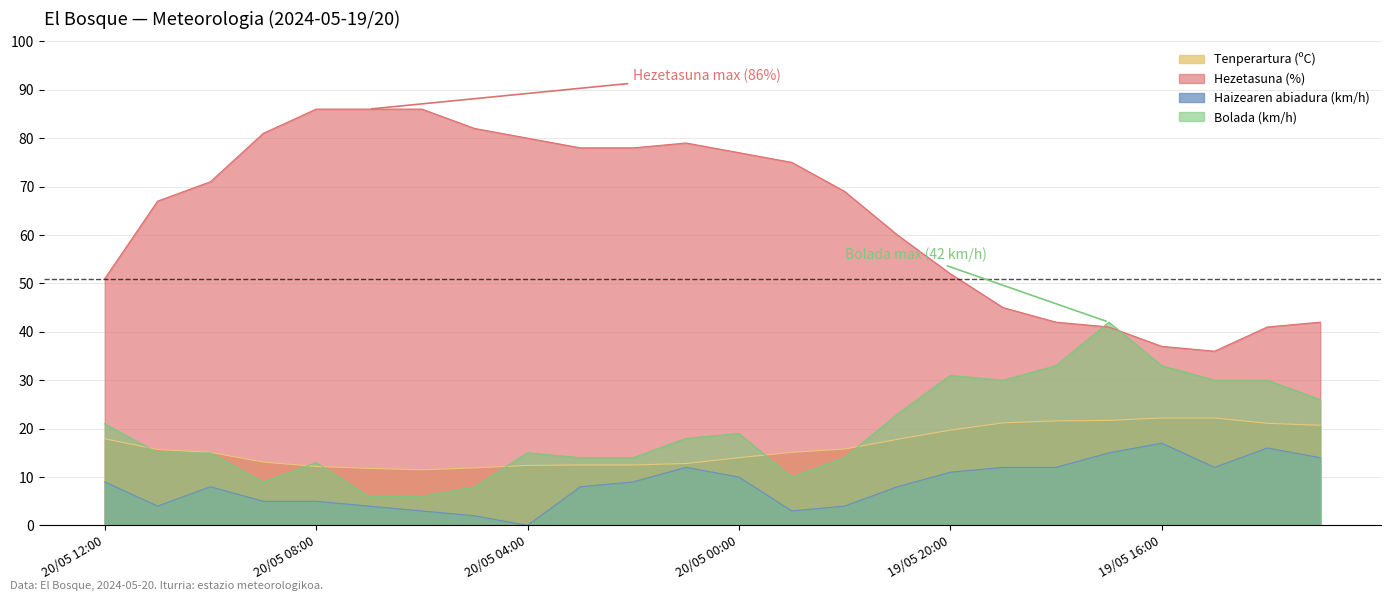

How many values in the Haizearen abiadura (km/h) series are below 9?

12